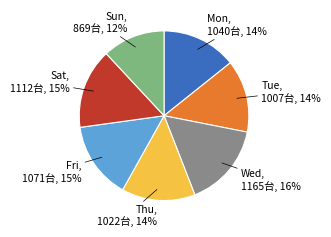

To the nearest percent, what is the average slice percentage?

14%